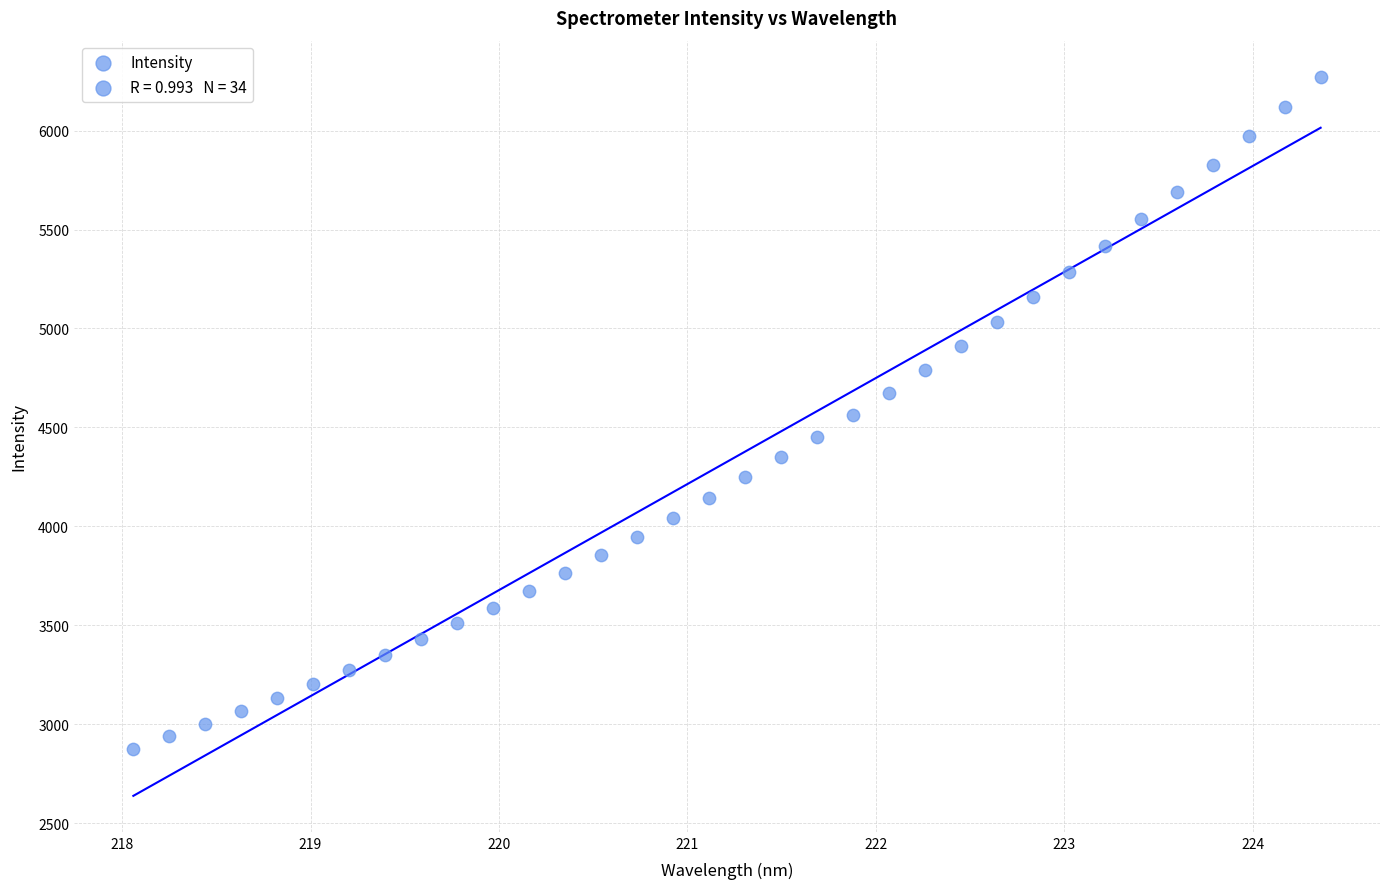

What is the range of Y values (max minus min)?

3394.4